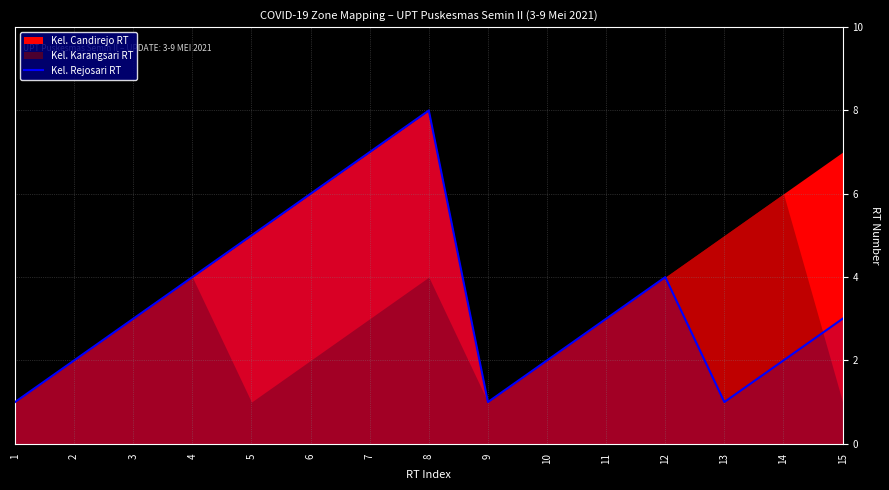

Is it true that the value at 12 is 4?

True